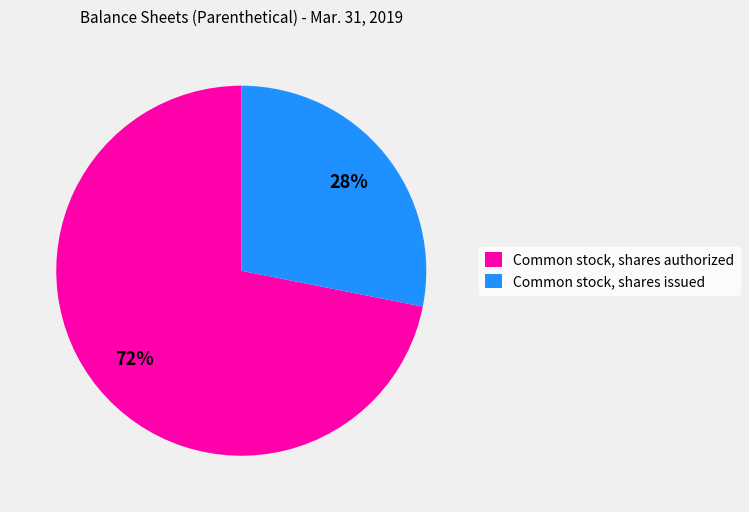

Is it true that Common stock, shares issued is 28% of the pie?

True